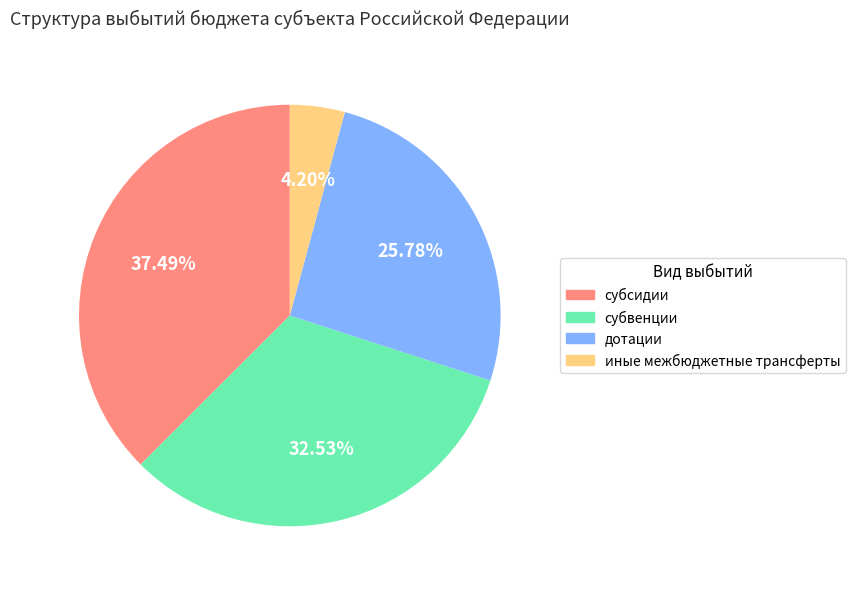

Approximately how many times larger is the value at иные межбюджетные трансферты compared to субвенции?

0.1